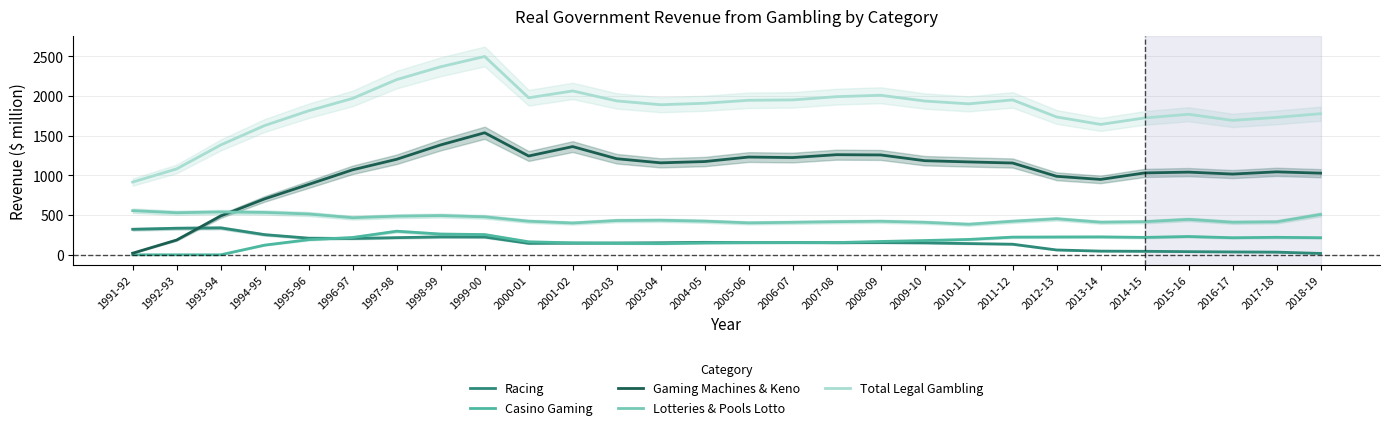

True or false: Racing and Casino Gaming intersect in this chart.

True